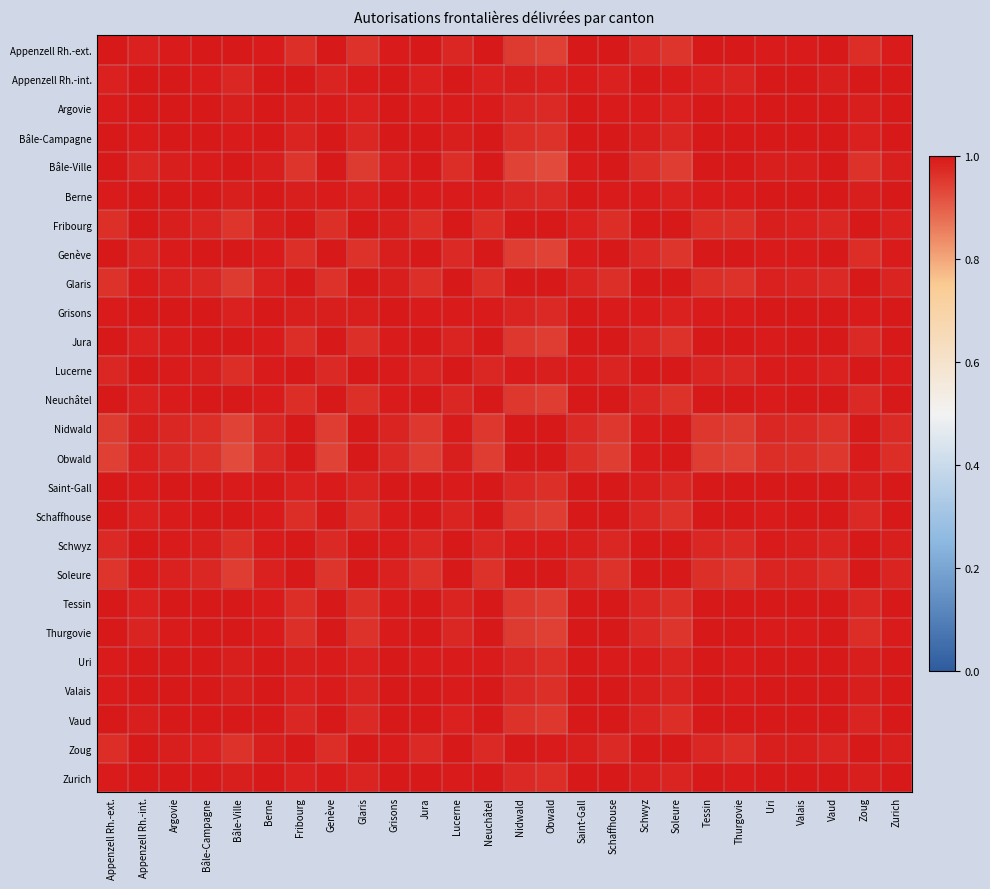

Between Appenzell Rh.-int. and Vaud, which is larger?

Vaud